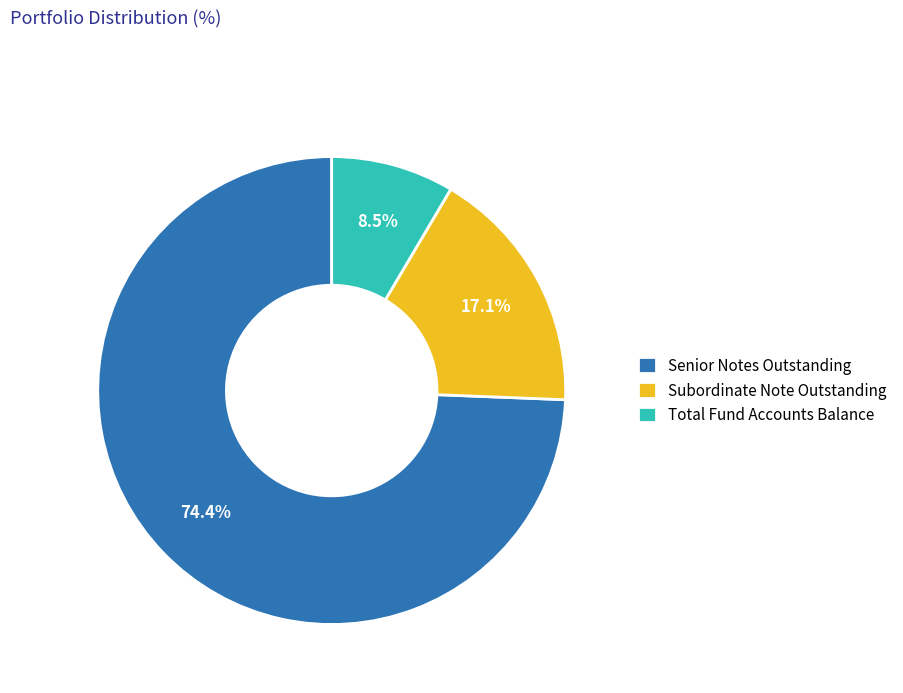

What is the majority slice?

Senior Notes Outstanding